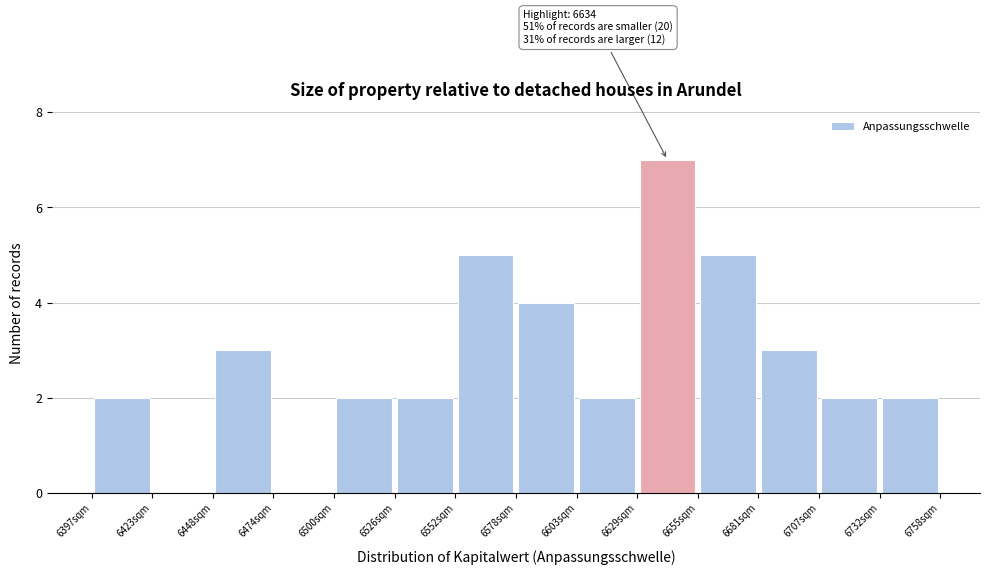

Over which range of the x-axis is the bar tallest?

6630 to 6655